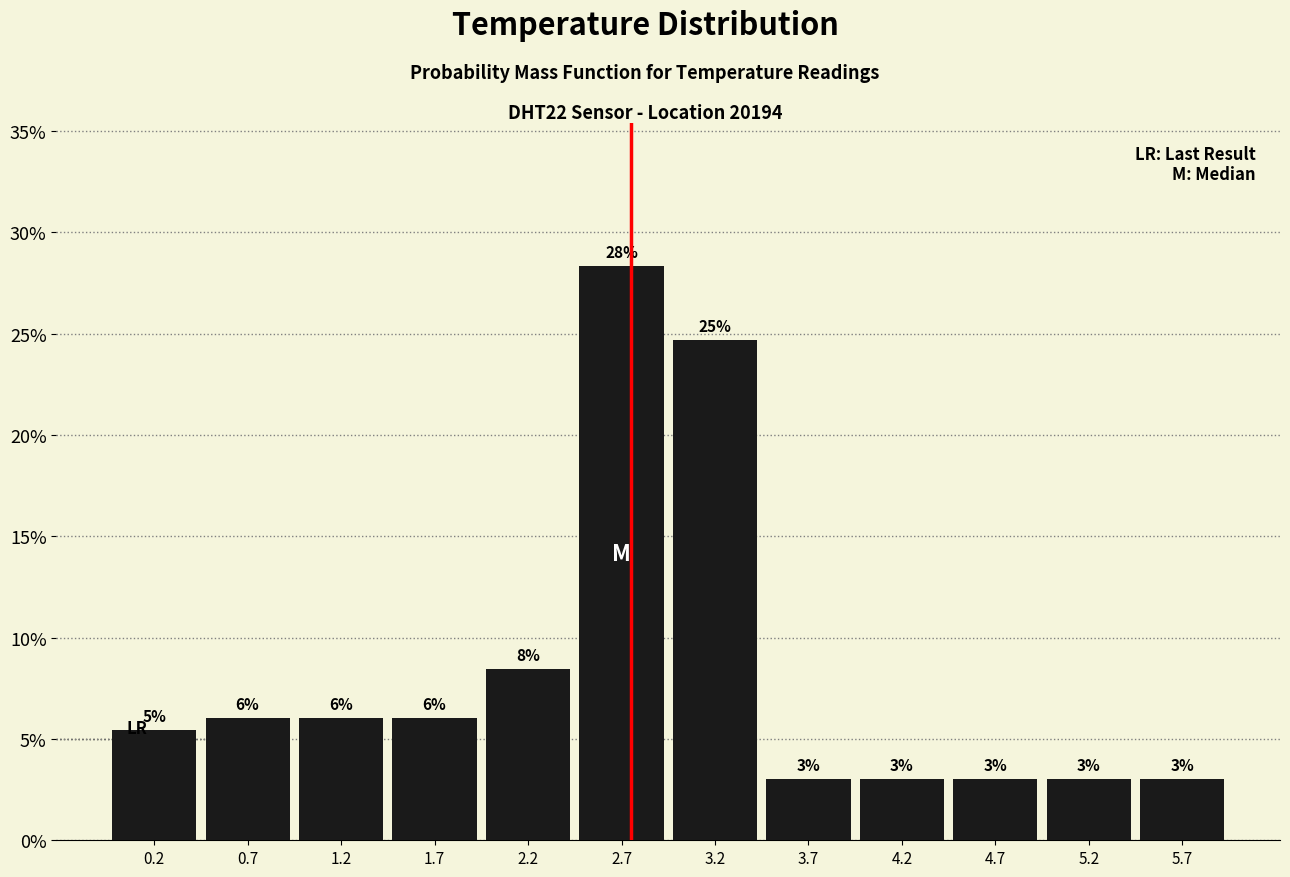

Which range on the x-axis has the tallest bar?

2.45 to 2.95